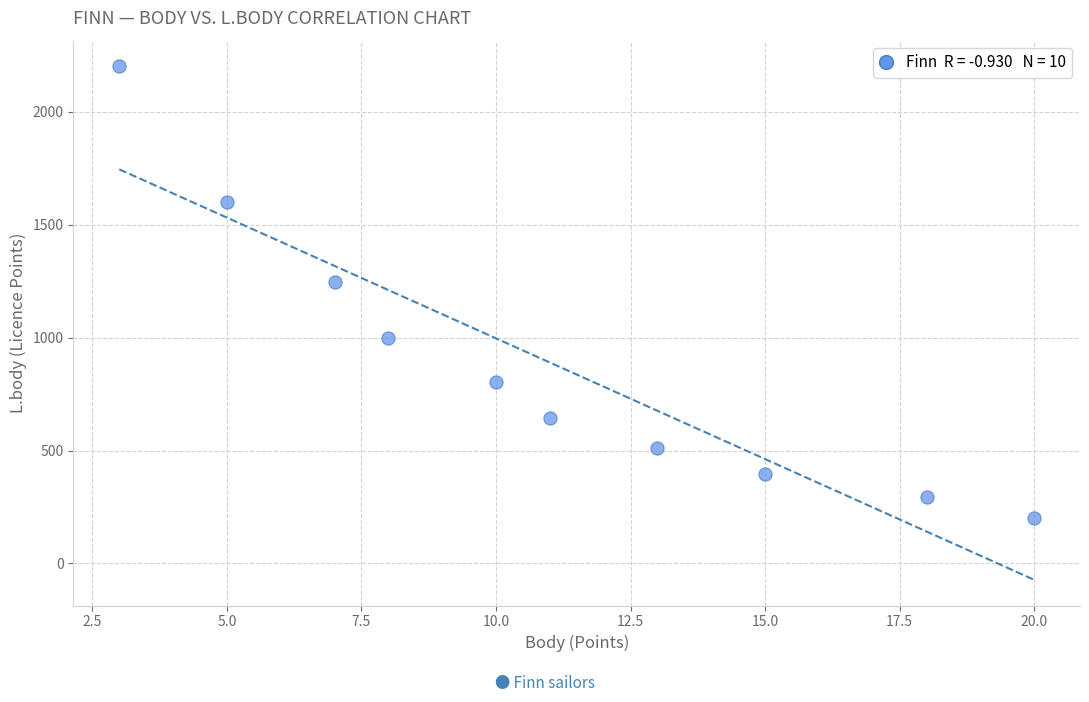

What Y value in the scatter plot is closest to 1202?

1248